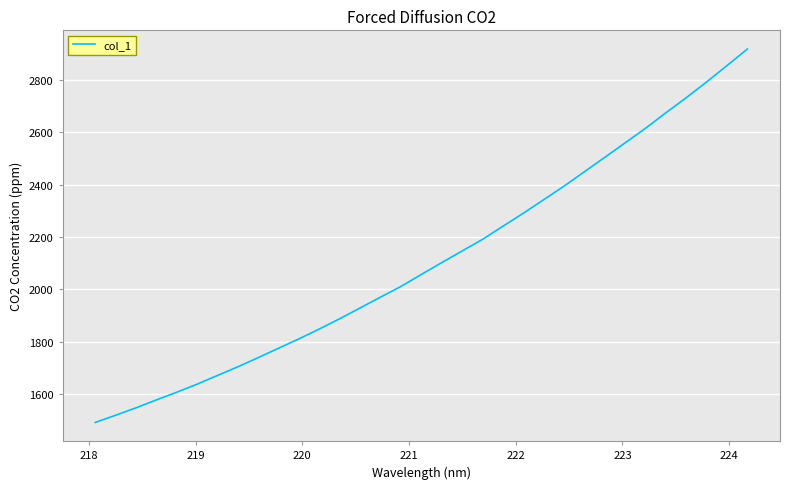

What is the difference between the maximum and second lowest values?

1400.5